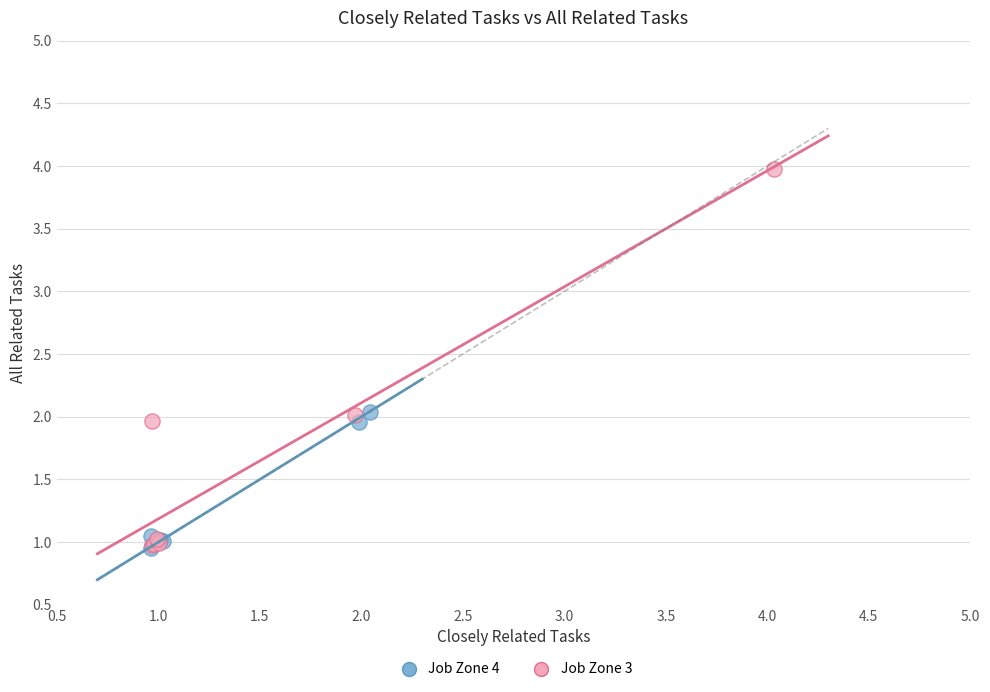

Which series has the widest spread of Y values?

Job Zone 3